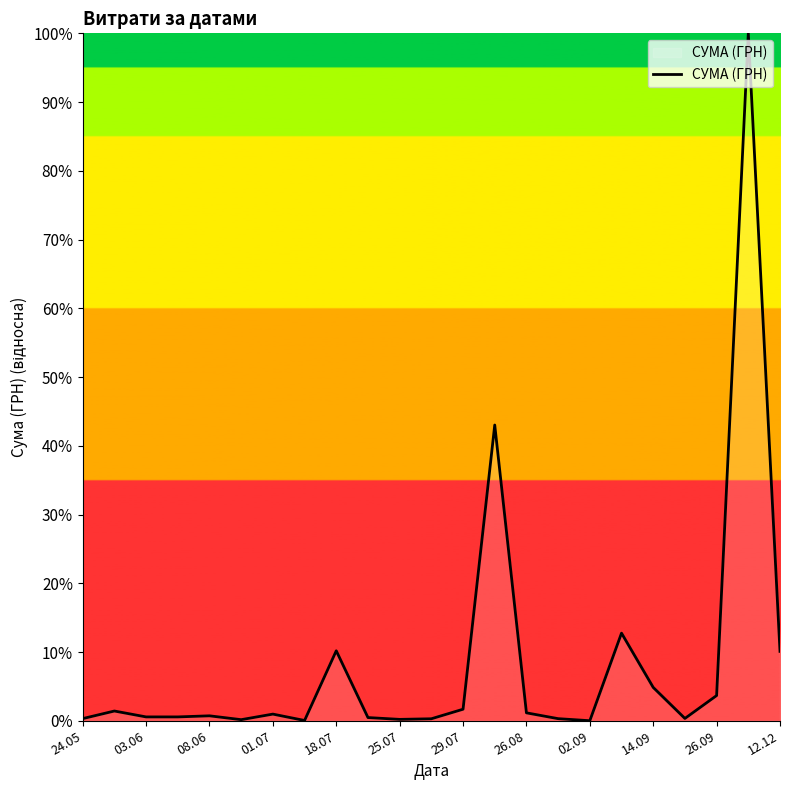

What is the average value?

8.4